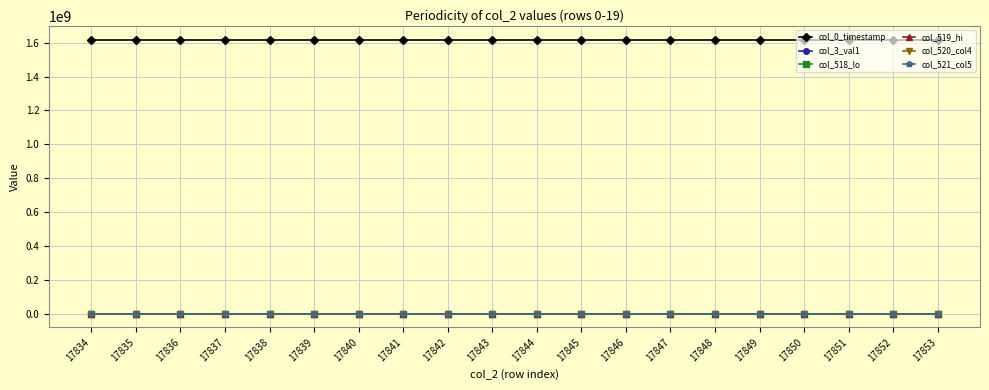

At which label does col_518_lo first exceed 3416?

17834